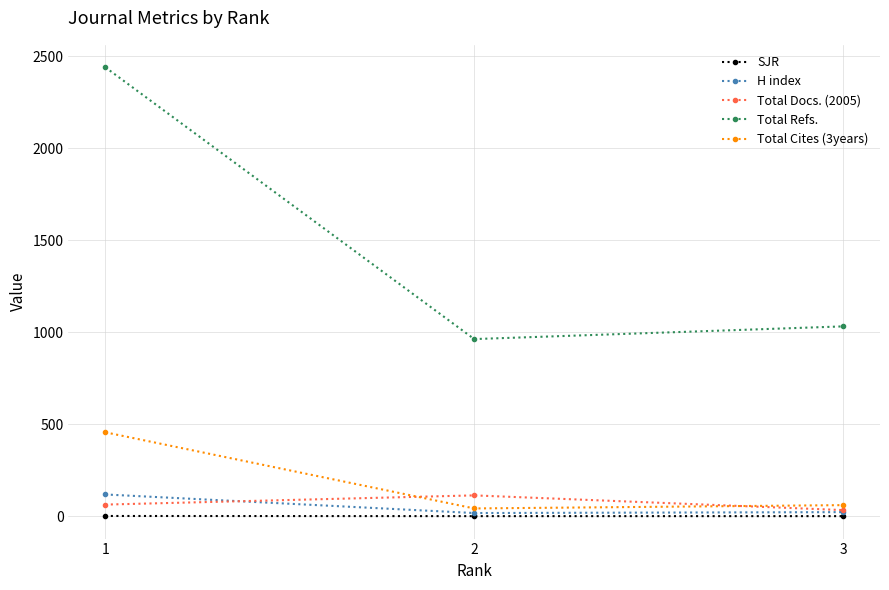

How many distinct data groups are displayed?

5